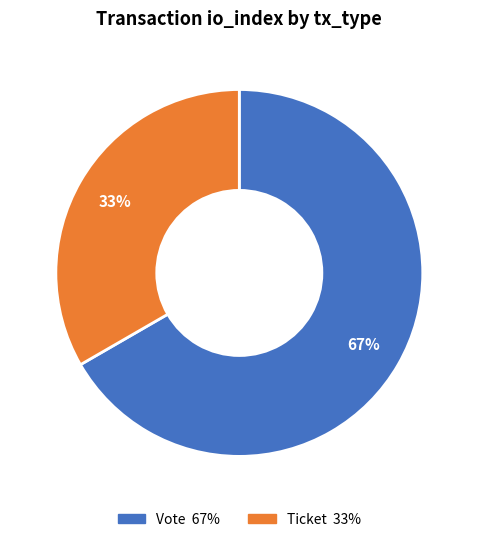

Do Ticket and Vote together represent more than half of the pie?

Yes